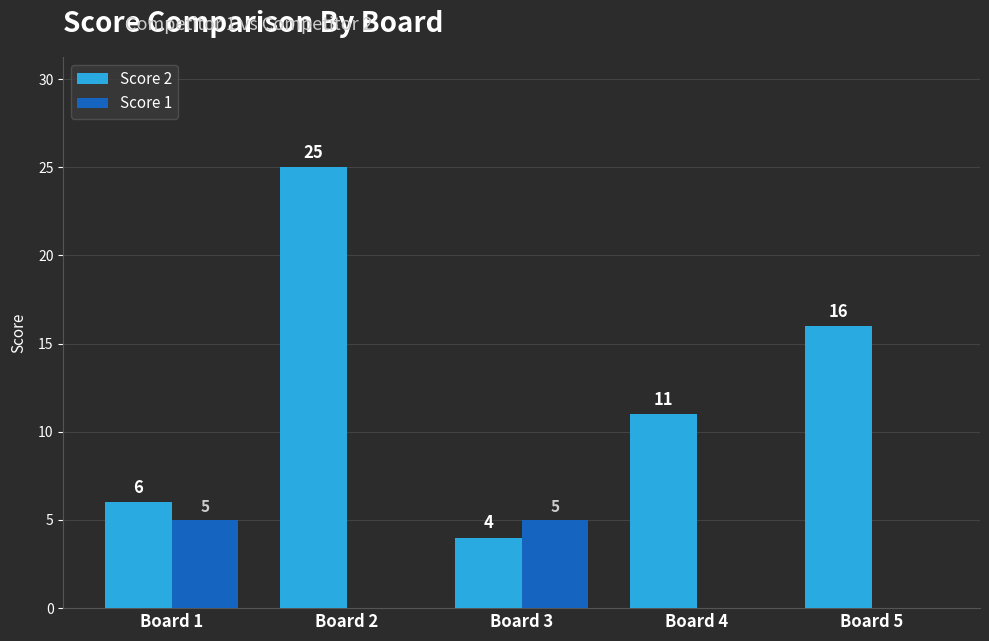

Which series changed the most between Board 1 and Board 2?

Score 2